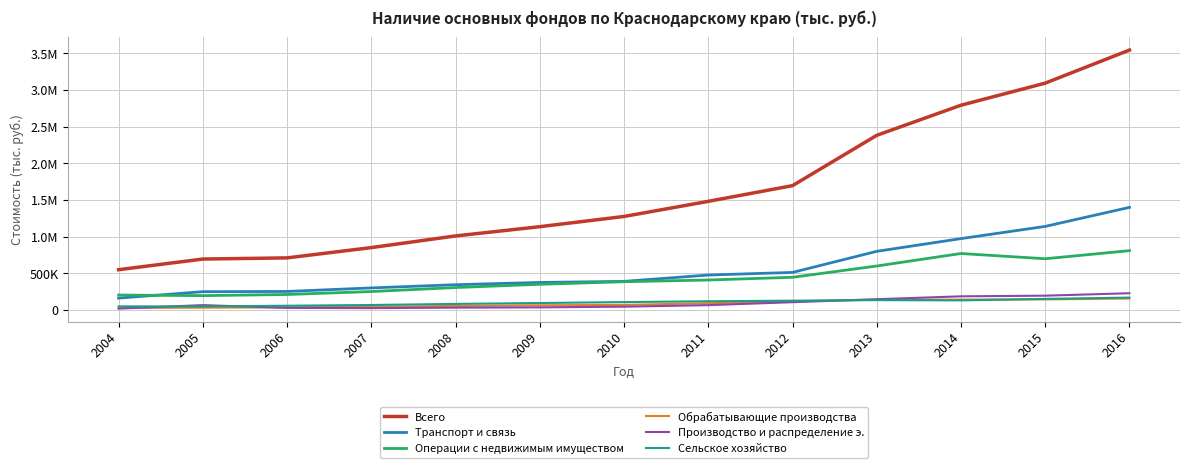

What is the lowest value of the Обрабатывающие производства series?

30367